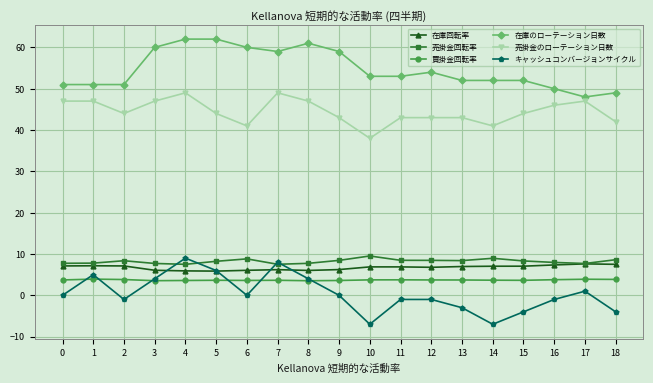

What is the spread (max minus min) of values at 4?

58.4